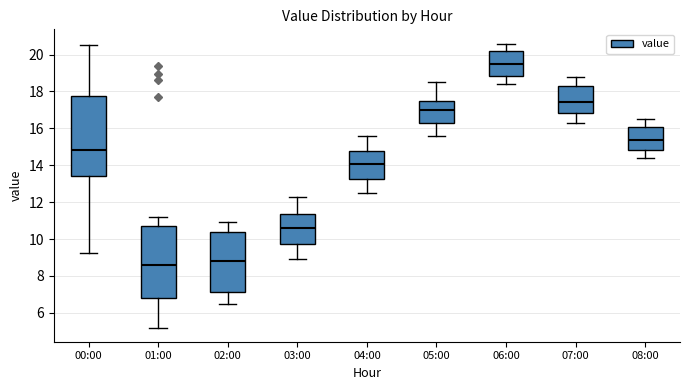

Reading left to right, read every box against the y-axis: the position of its median line, the range the box covers, and the ends of its whiskers. The values are not printed on the chart, so give them approximately, as read against the axis.

00:00: median 14.8, box 13.4 to 17.8, whiskers 9.2 to 20.6
01:00: median 8.6, box 6.8 to 10.6, whiskers 5.2 to 11.2
02:00: median 8.8, box 7.2 to 10.4, whiskers 6.6 to 11.0
03:00: median 10.6, box 9.8 to 11.4, whiskers 9.0 to 12.4
04:00: median 14.0, box 13.2 to 14.8, whiskers 12.6 to 15.6
05:00: median 17.0, box 16.4 to 17.4, whiskers 15.6 to 18.6
06:00: median 19.6, box 18.8 to 20.2, whiskers 18.4 to 20.6
07:00: median 17.4, box 16.8 to 18.2, whiskers 16.4 to 18.8
08:00: median 15.4, box 14.8 to 16.0, whiskers 14.4 to 16.6